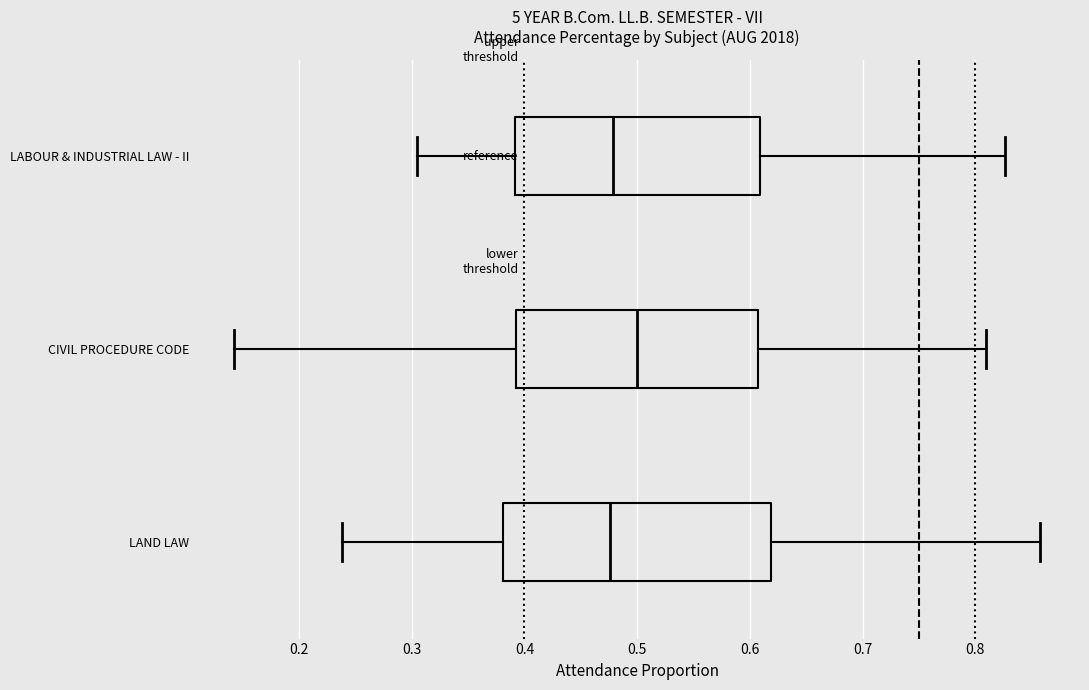

Where does the median line of the box for CIVIL PROCEDURE CODE sit on the x-axis? The values are not printed on the chart, so give them approximately, as read against the axis.

0.50